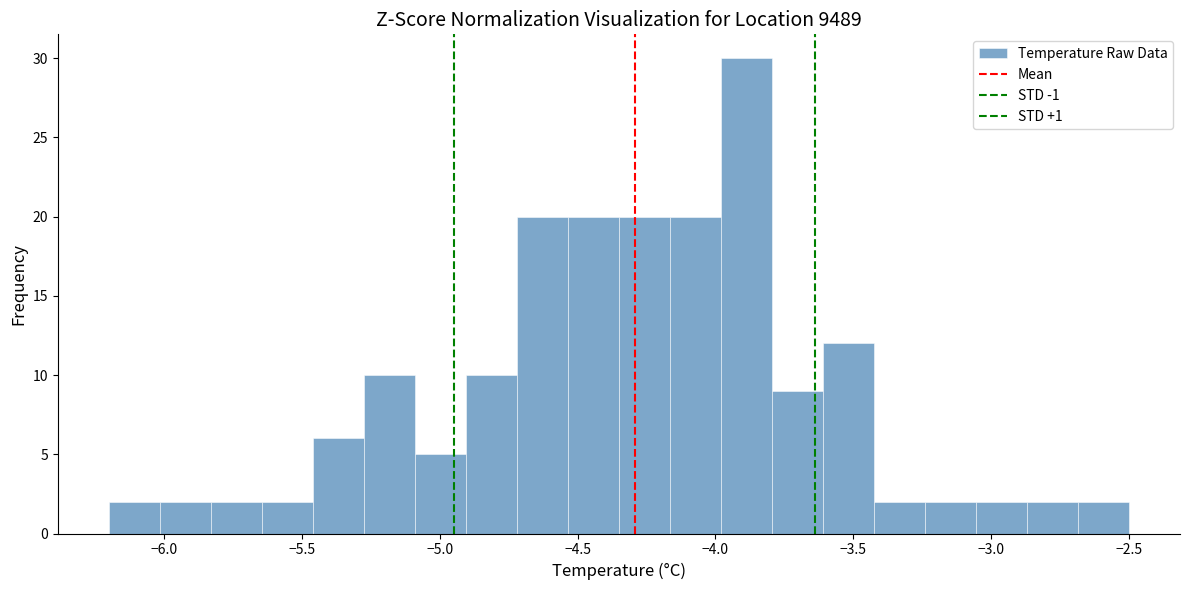

Around what value on the x-axis is the tallest bar? Give the approximate position of its centre, as read against the axis.

-3.90